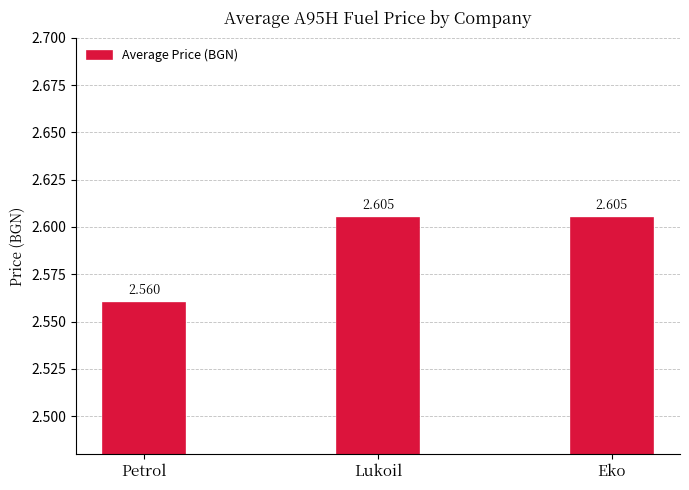

What is the label of the 1st bar from the left?

Petrol